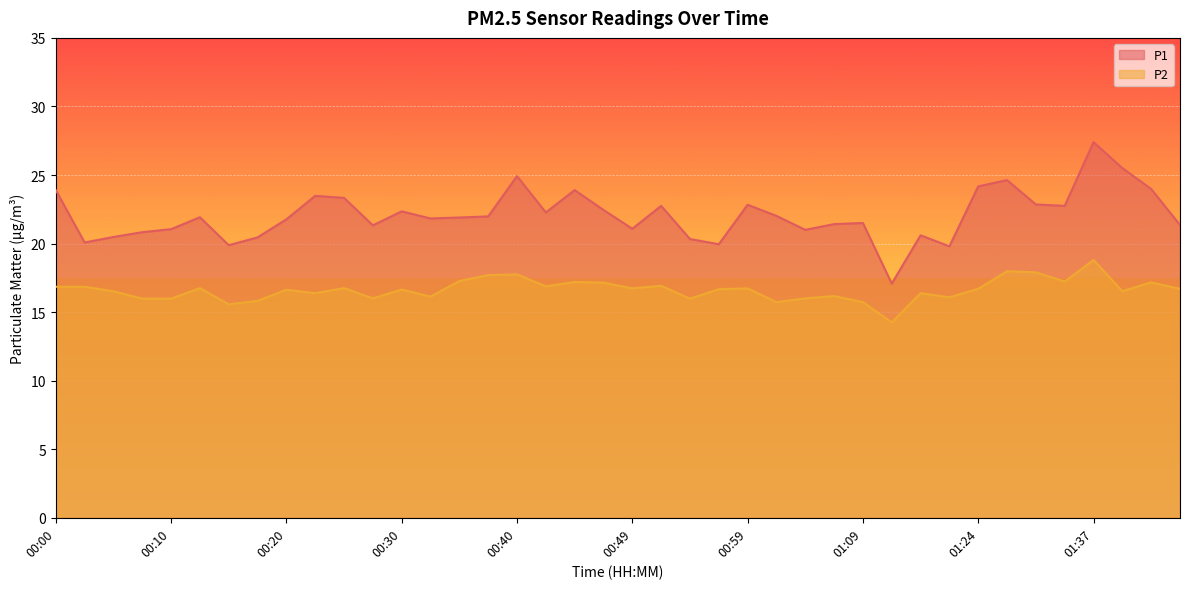

How many data points does each series have?

40